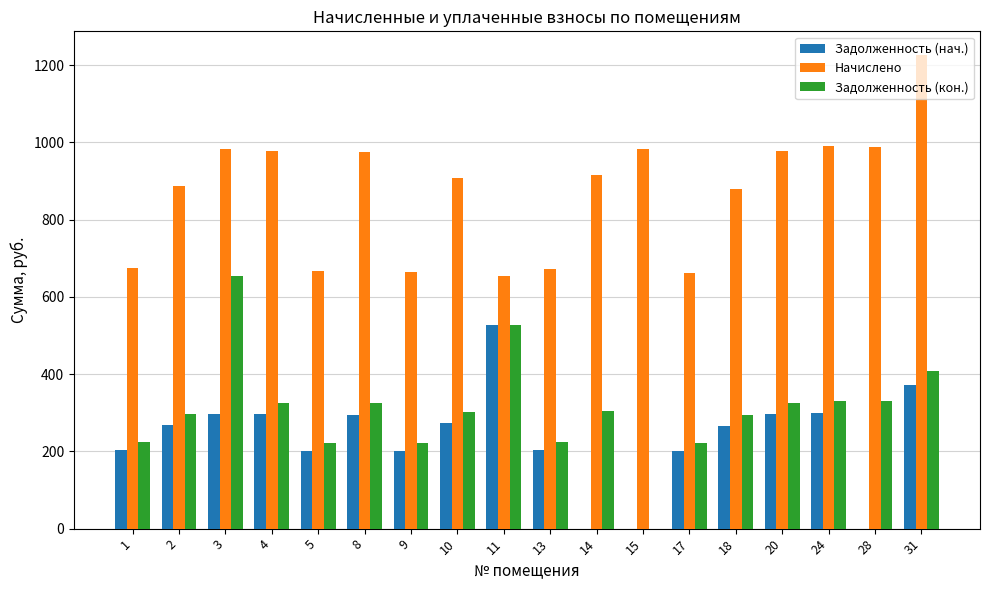

Between 4 and 18, which series saw the biggest shift?

Начислено